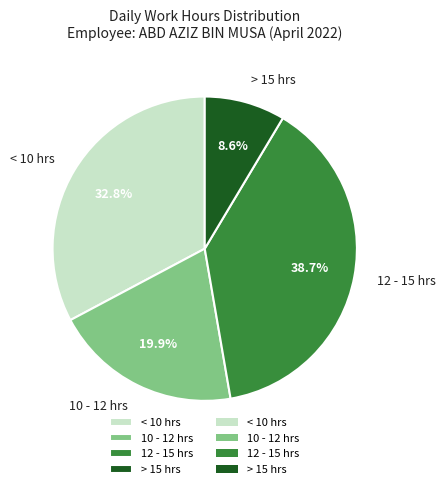

How many segments does this pie chart have?

4